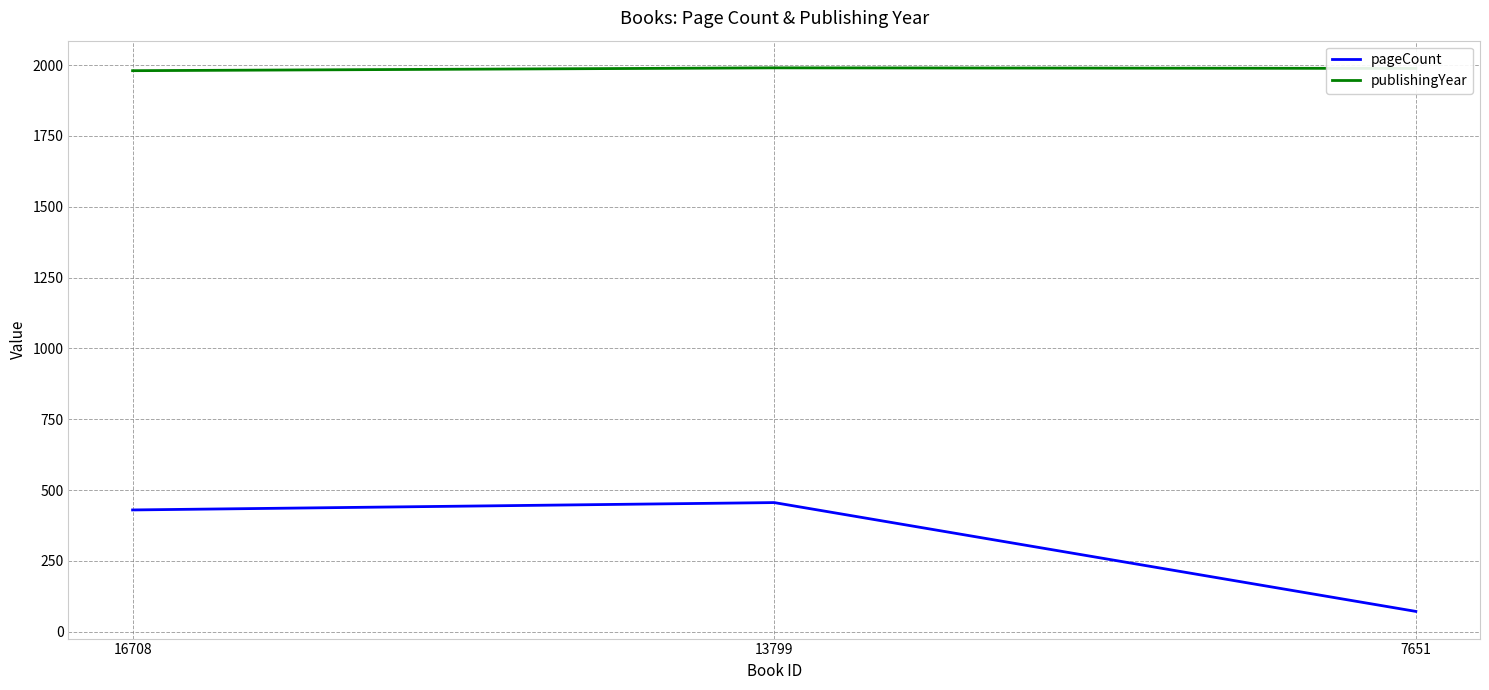

What is the difference between the pageCount values at 13799 and 16708?

26